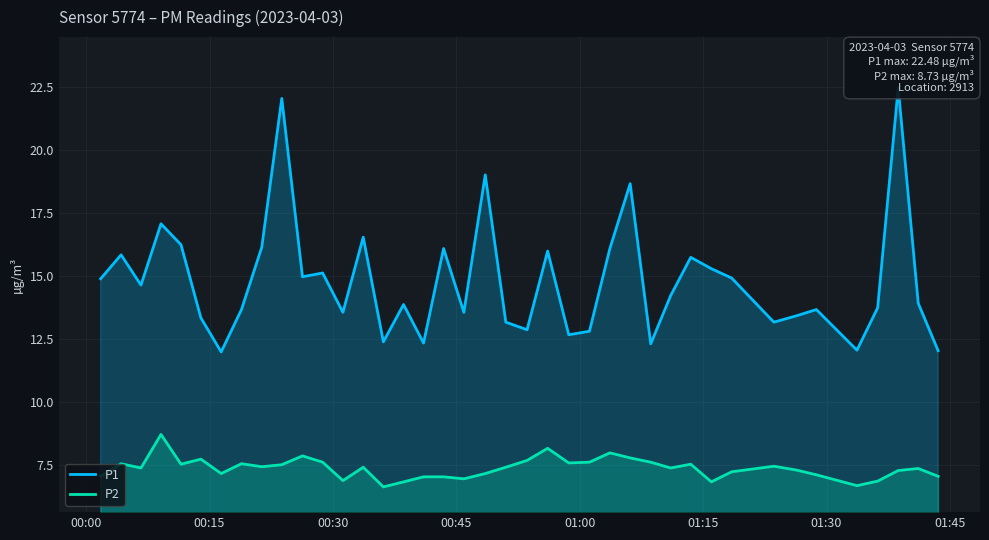

What is the maximum value for P2?

8.7